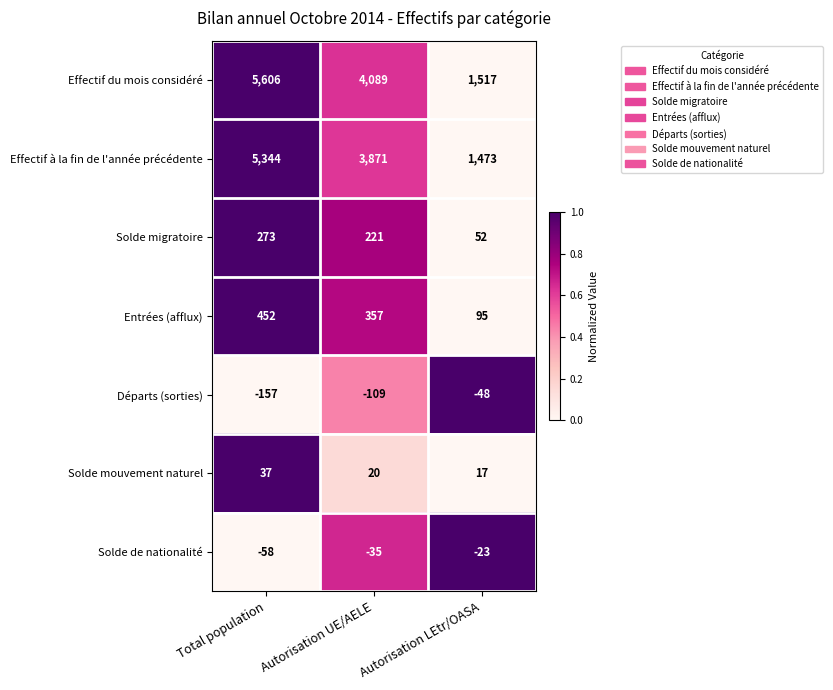

The value of Entrées (afflux) at Autorisation LEtr/OASA is 159. True or false?

False